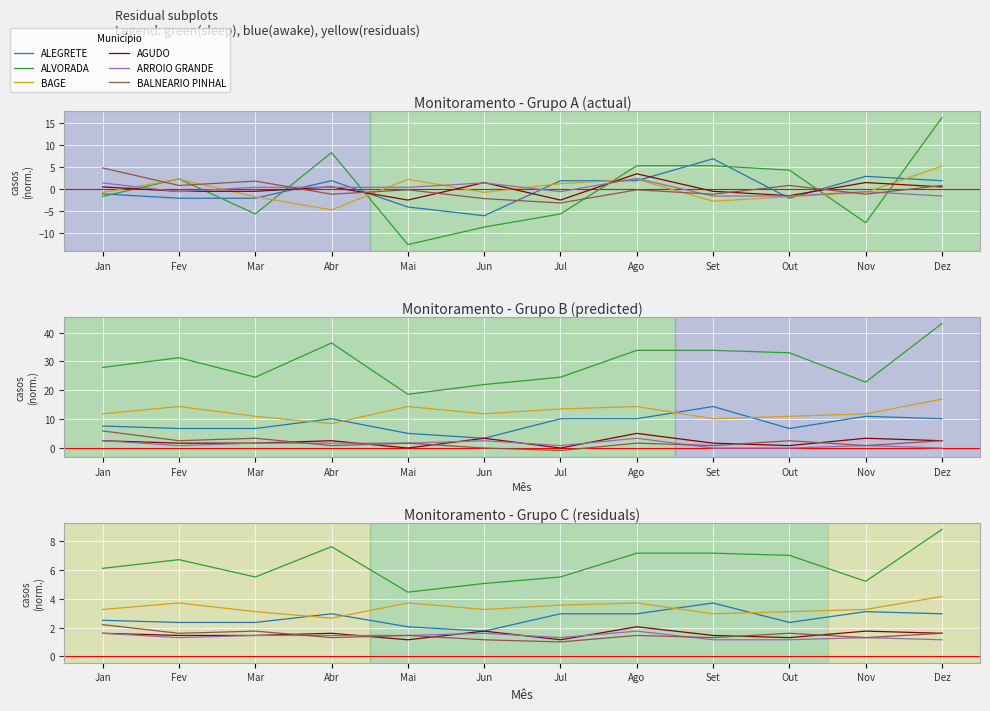

What is the minimum value for BALNEARIO PINHAL?

1.0